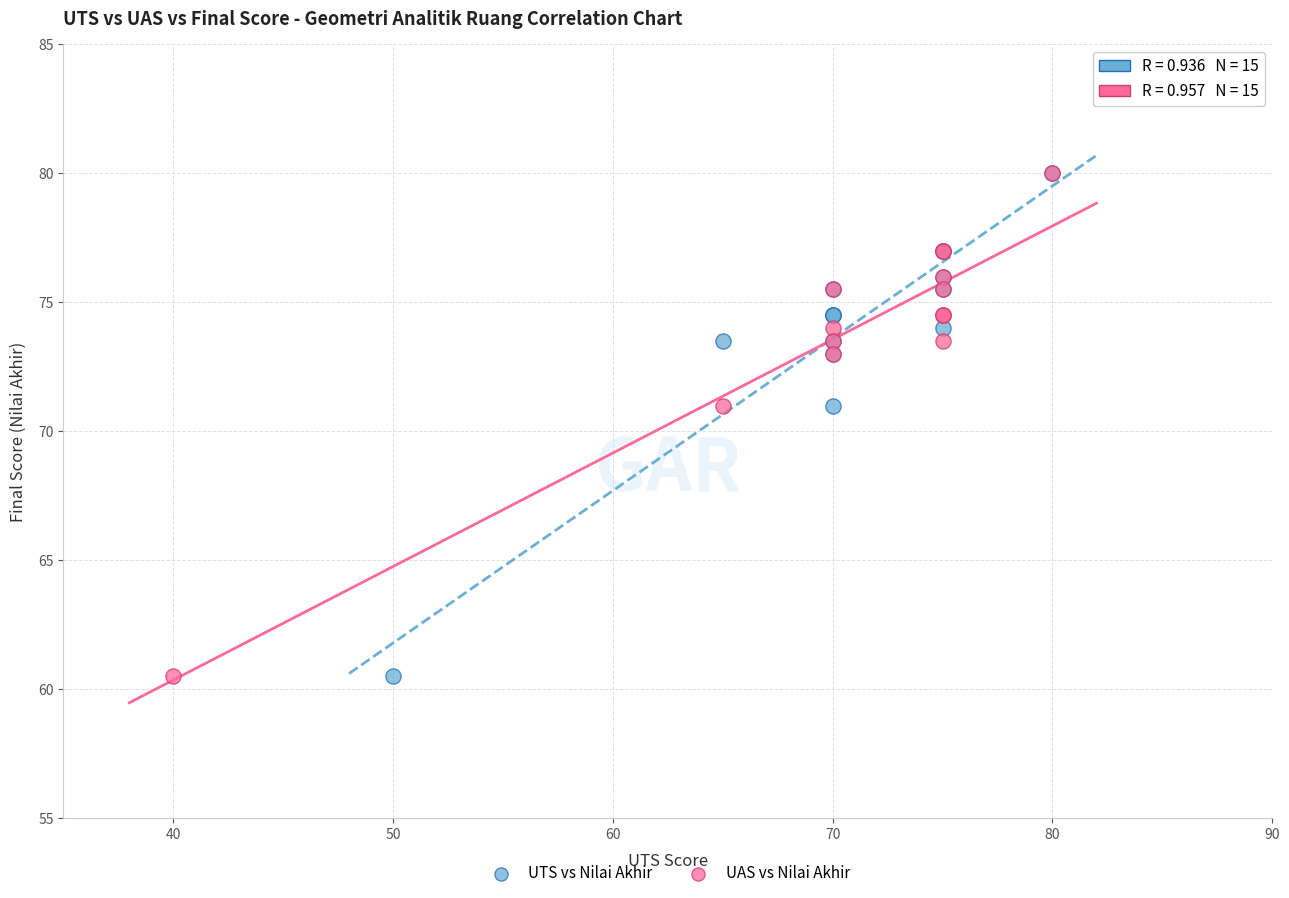

What are all the series names shown in the legend?

UTS vs Nilai Akhir, UAS vs Nilai Akhir